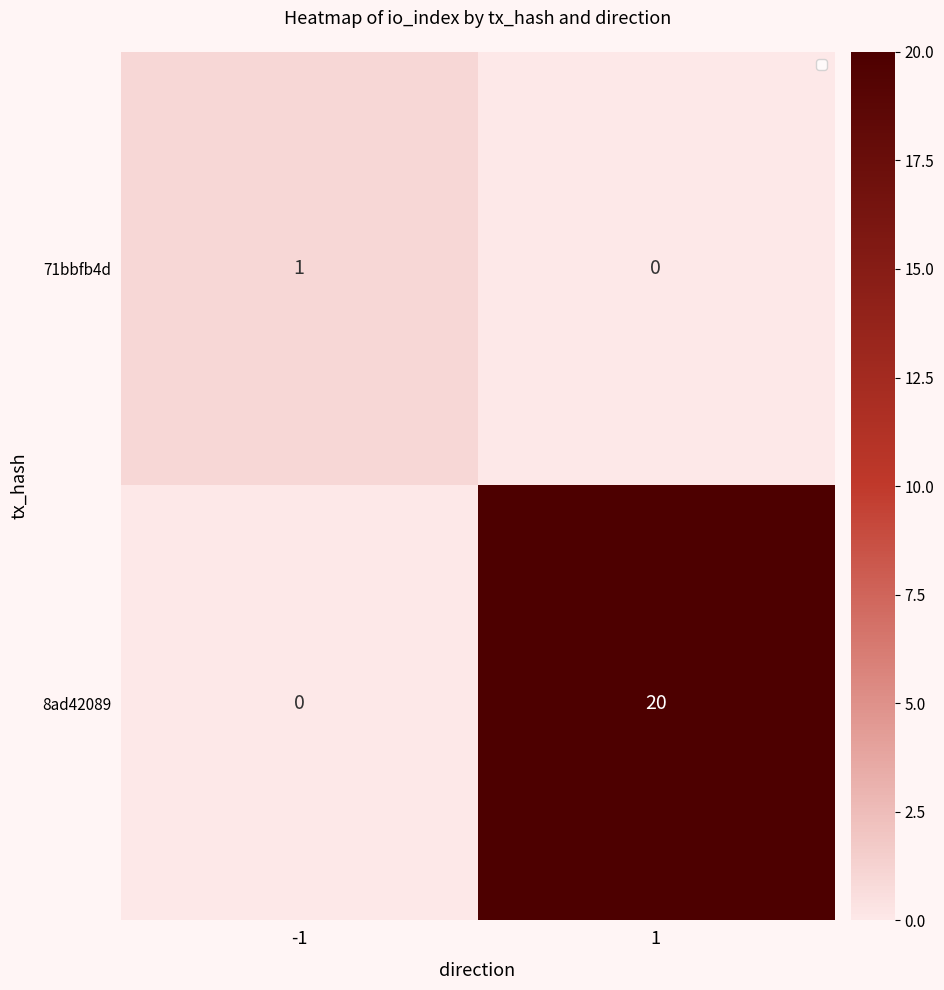

The 71bbfb4d series shows 1 at -1. True or false?

True